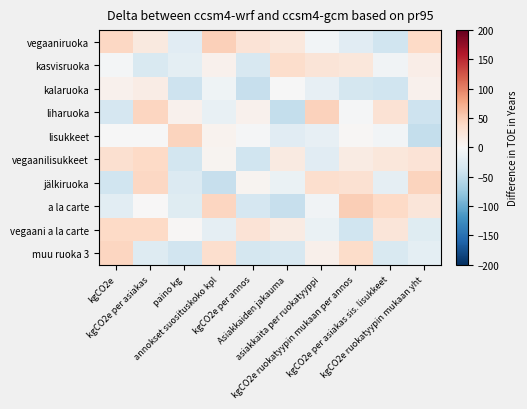

Count the number of categories in the chart.

10